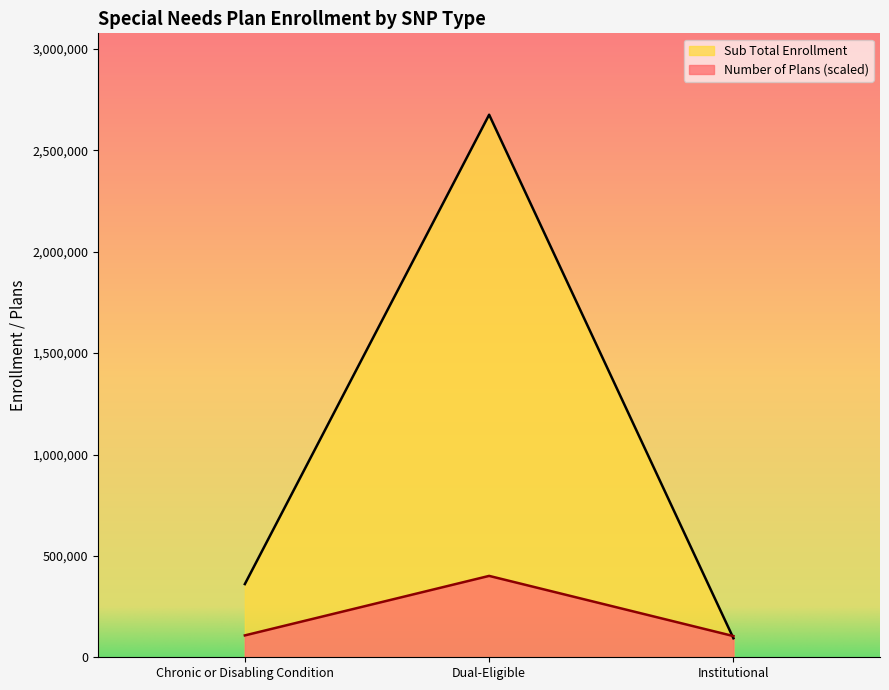

Reading left to right, transcribe all the data shown in this chart.

Number of Plans: Chronic or Disabling Condition=107865.5	Dual-Eligible=401360.1	Institutional=104520.9
Sub Total Enrollment: Chronic or Disabling Condition=360972.0	Dual-Eligible=2675734.0	Institutional=93765.0